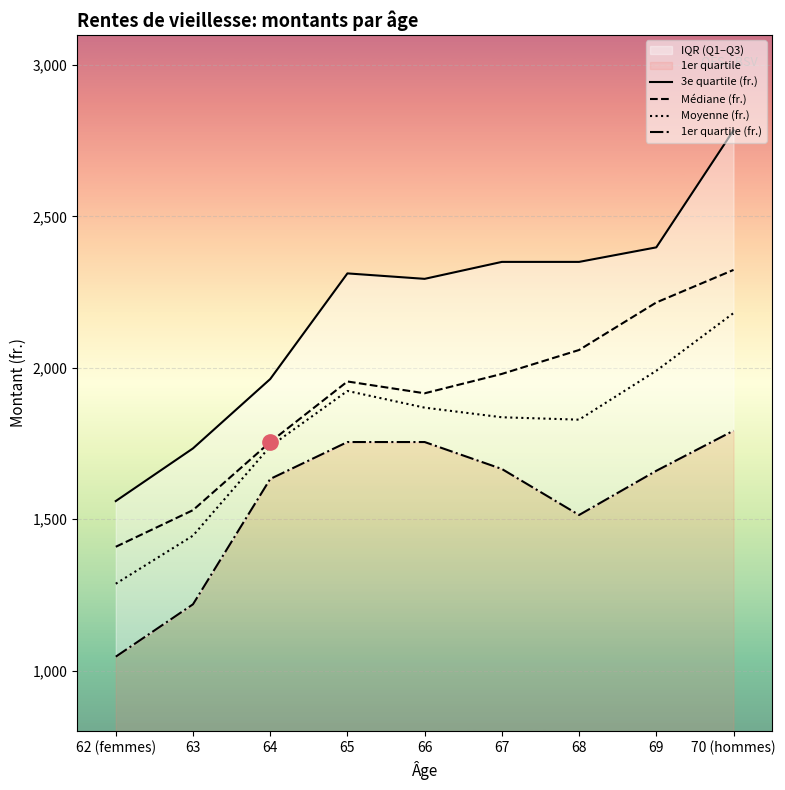

The Moyenne (fr.) series shows 1828.9 at 68. True or false?

True